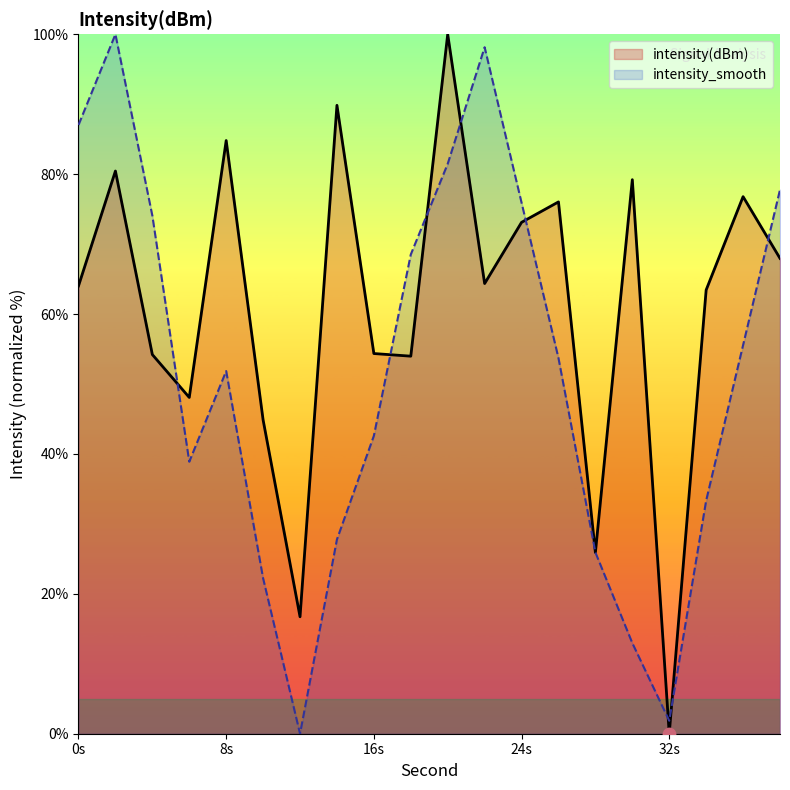

At which category is the sum across all series the highest?

20